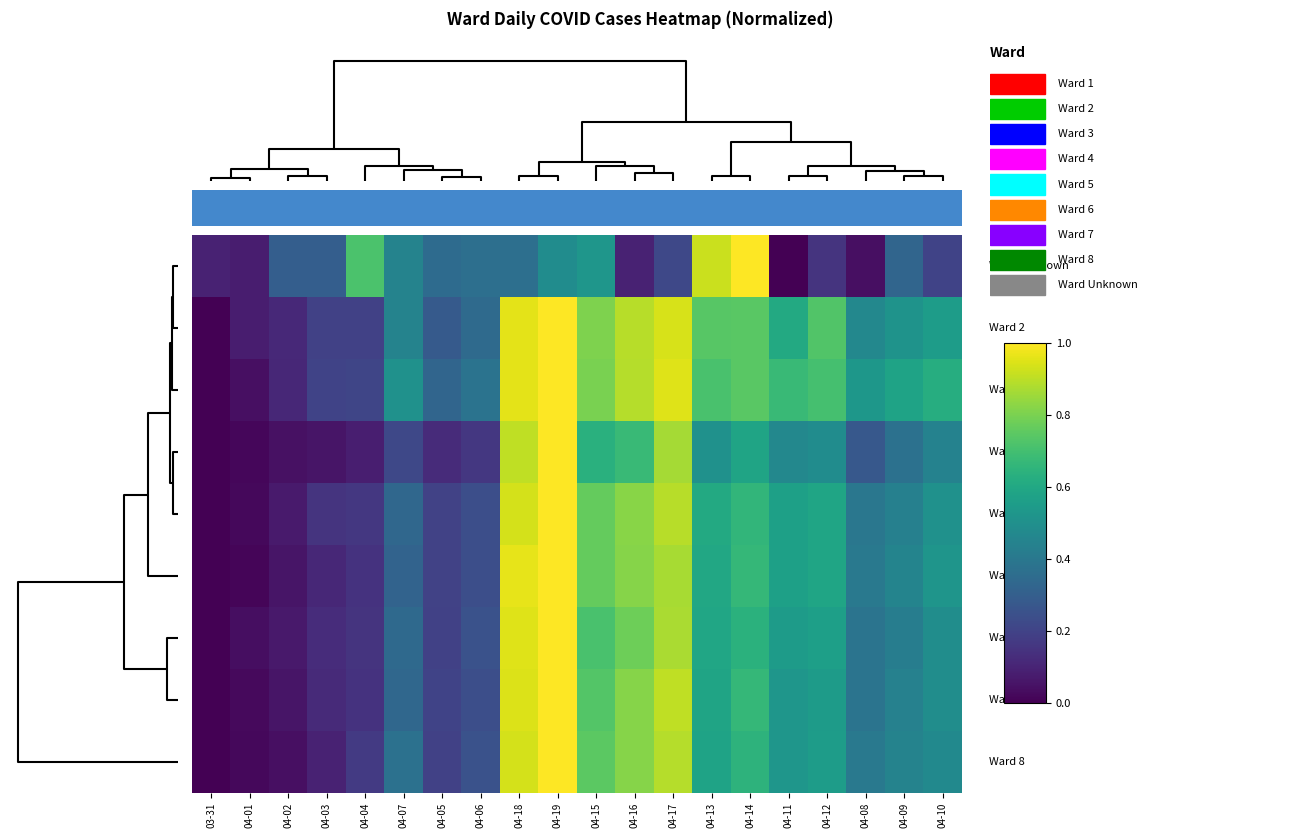

At how many categories does at least one series exceed 0?

20